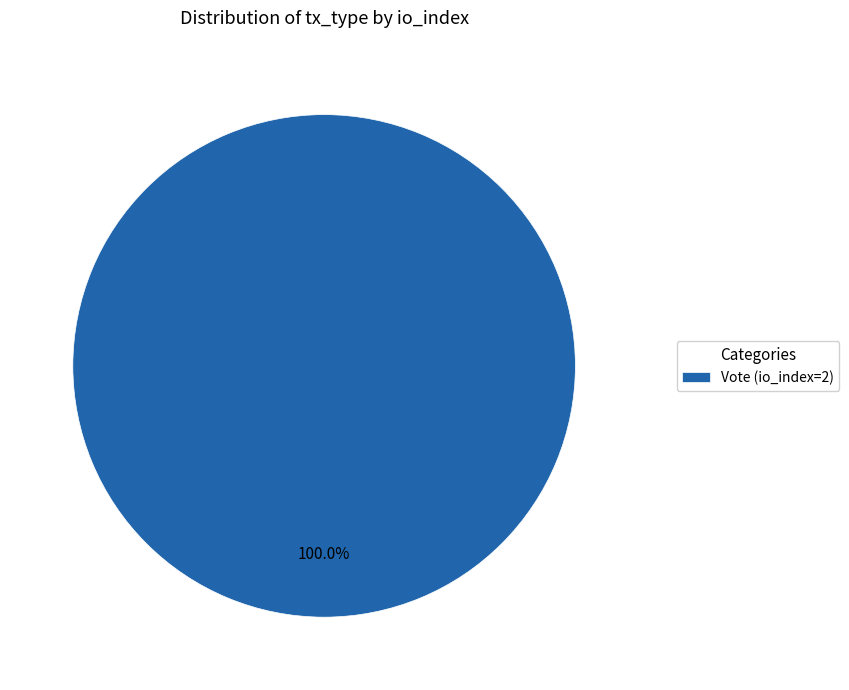

Rank the categories by value from lowest to highest.

Vote (io_index=2)